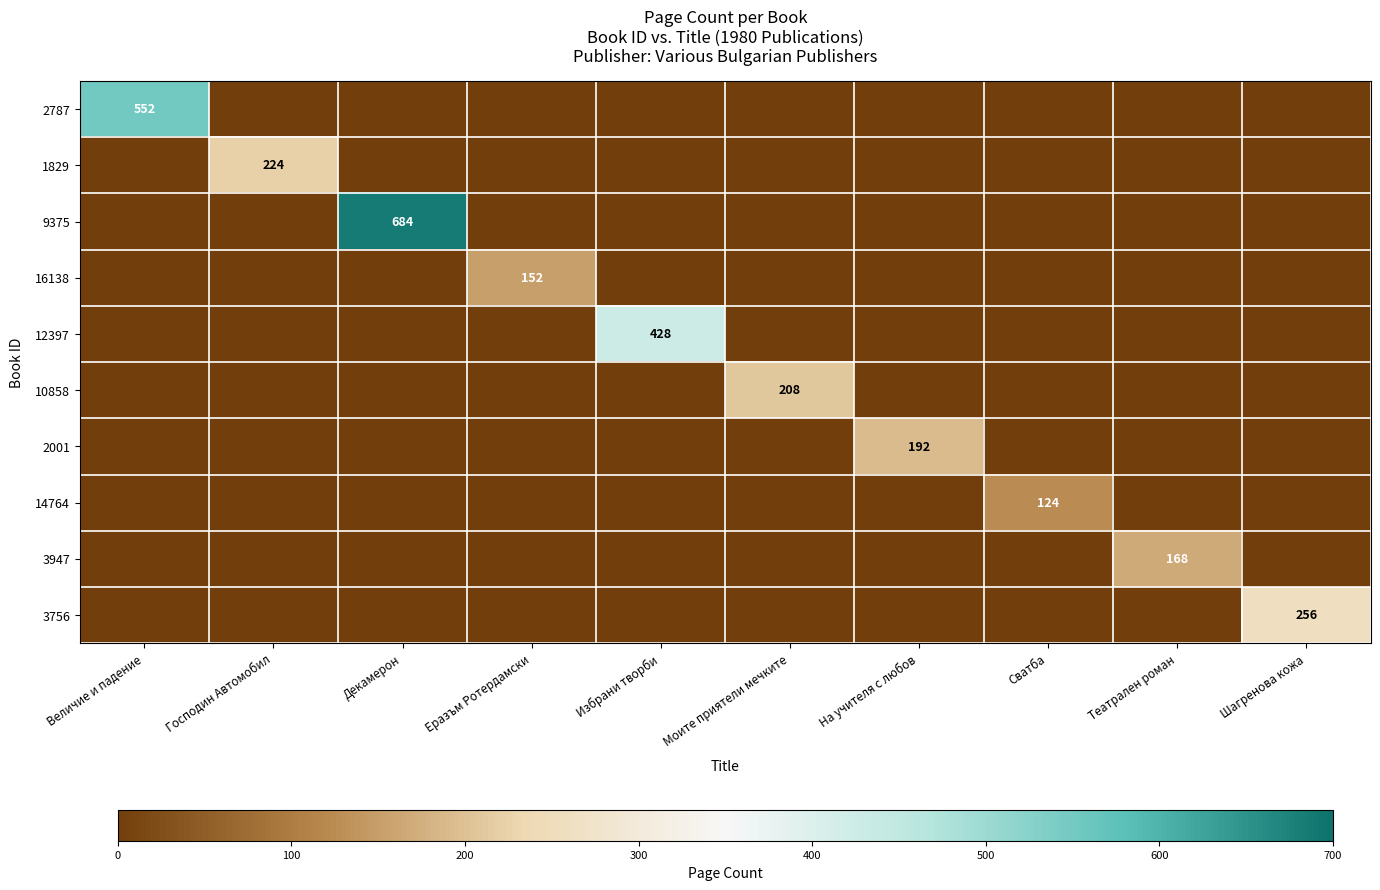

The value of 12397 at Избрани творби is 285. True or false?

False